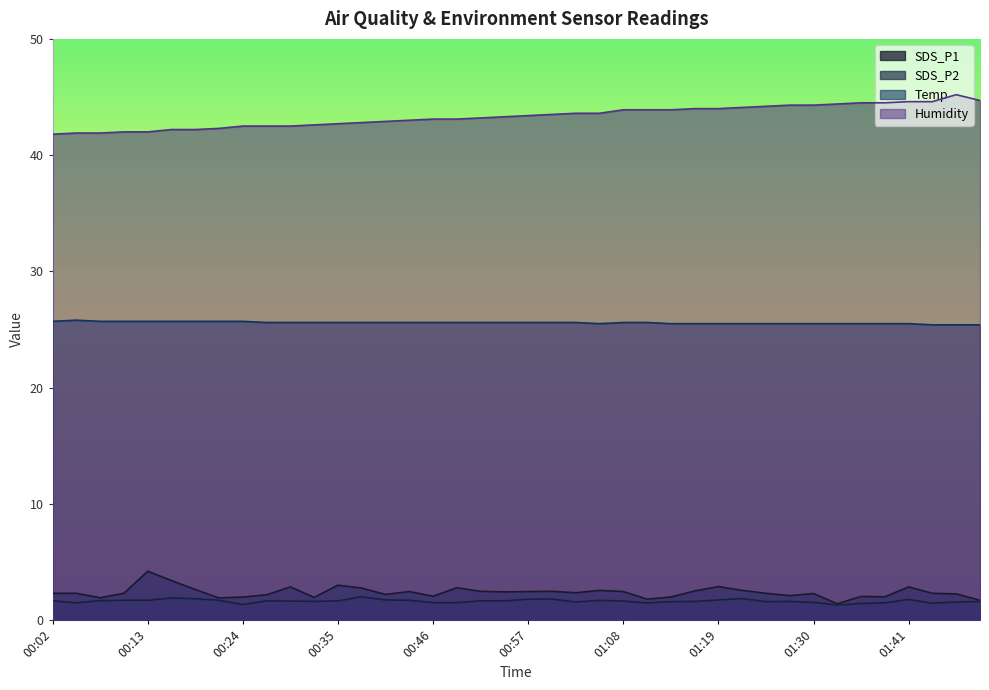

At 00:52, list the series in order from smallest to largest.

SDS_P2, SDS_P1, Temp, Humidity